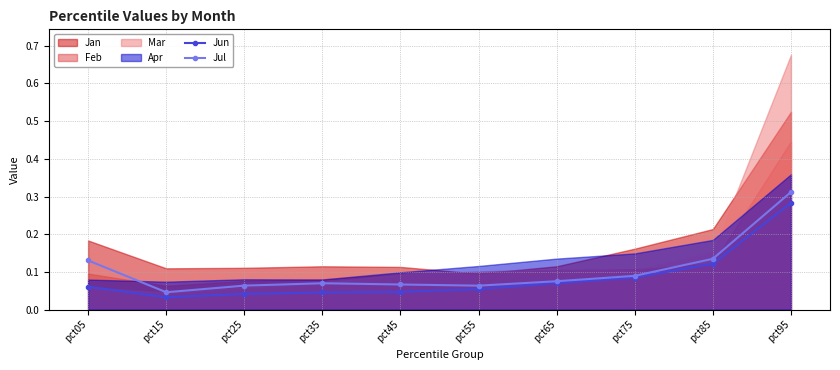

How many Jul values are between 0 and 1?

10